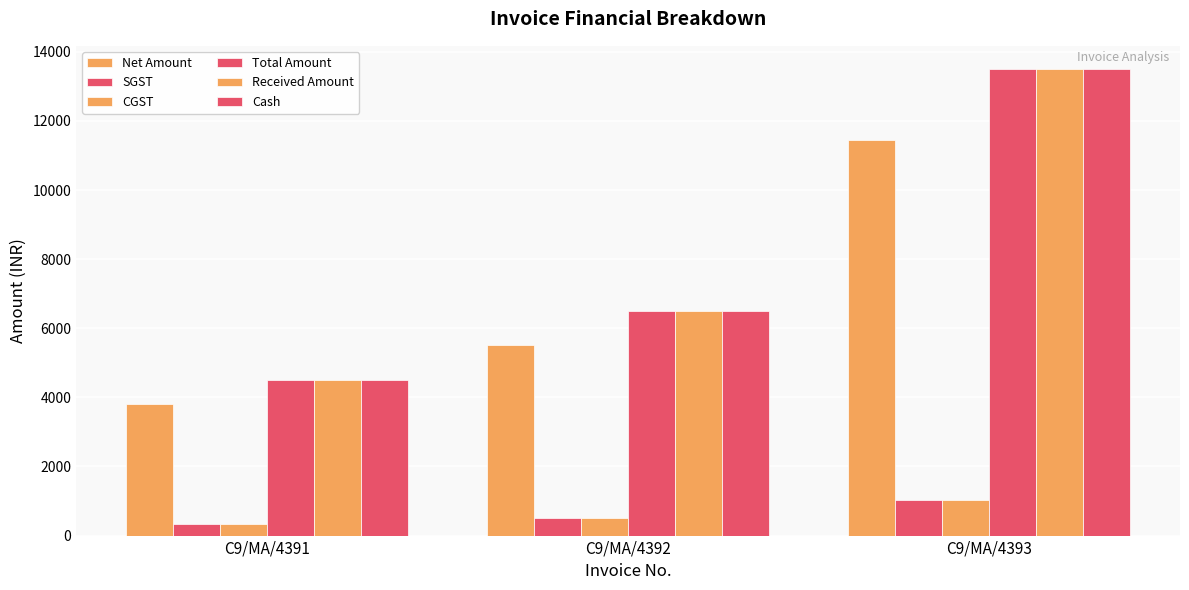

Reading left to right, list all the values displayed in this chart.

Net Amount: 3813.6	5508.5	11440.7
SGST: 343.2	495.8	1029.7
CGST: 343.2	495.8	1029.7
Total Amount: 4500.0	6500.0	13500.0
Received Amount: 4500.0	6500.0	13500.0
Cash: 4500.0	6500.0	13500.0